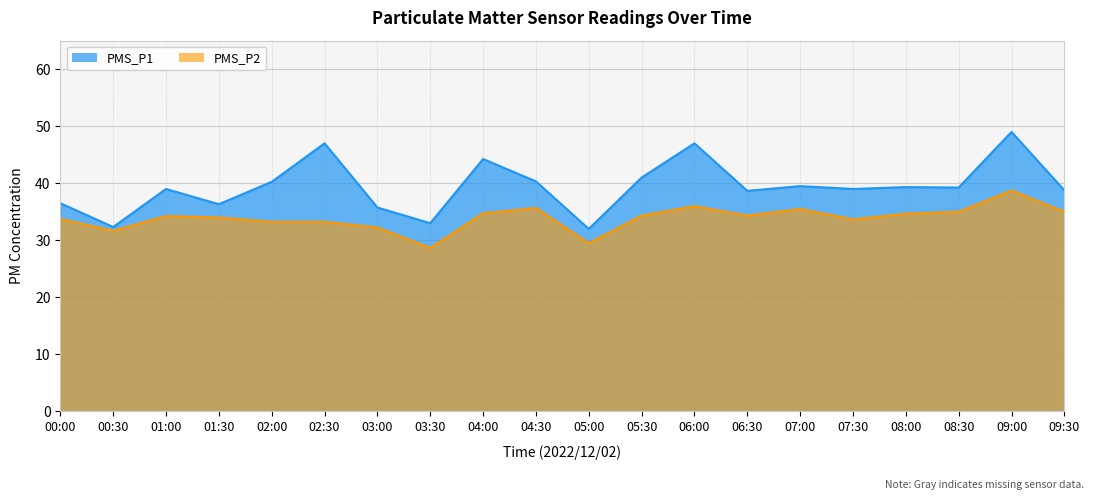

At which label does PMS_P1 reach its peak?

09:00